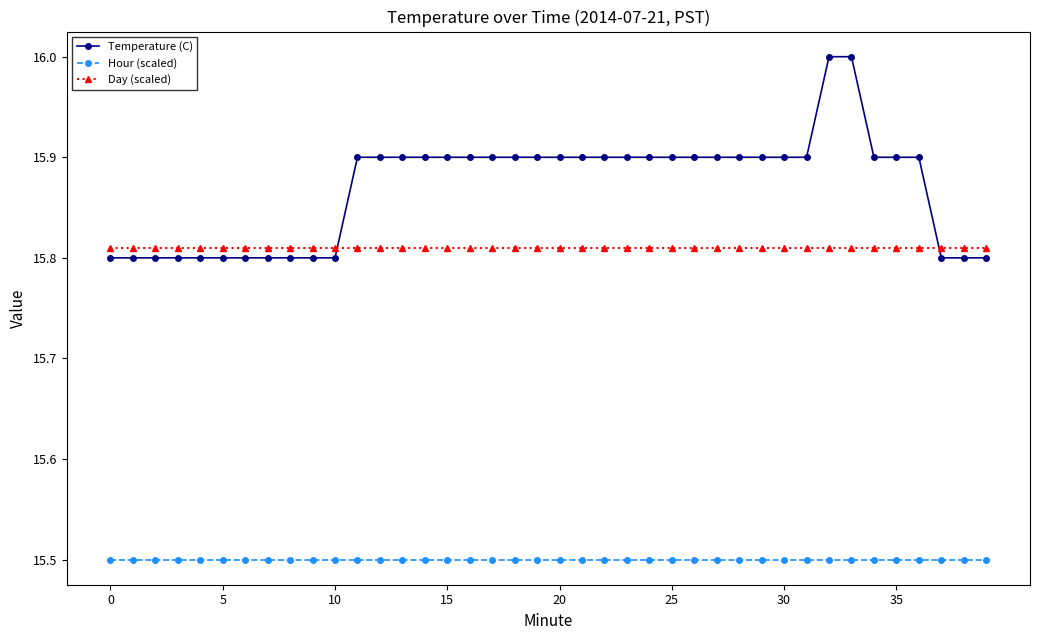

What is the greatest value displayed?

16.0